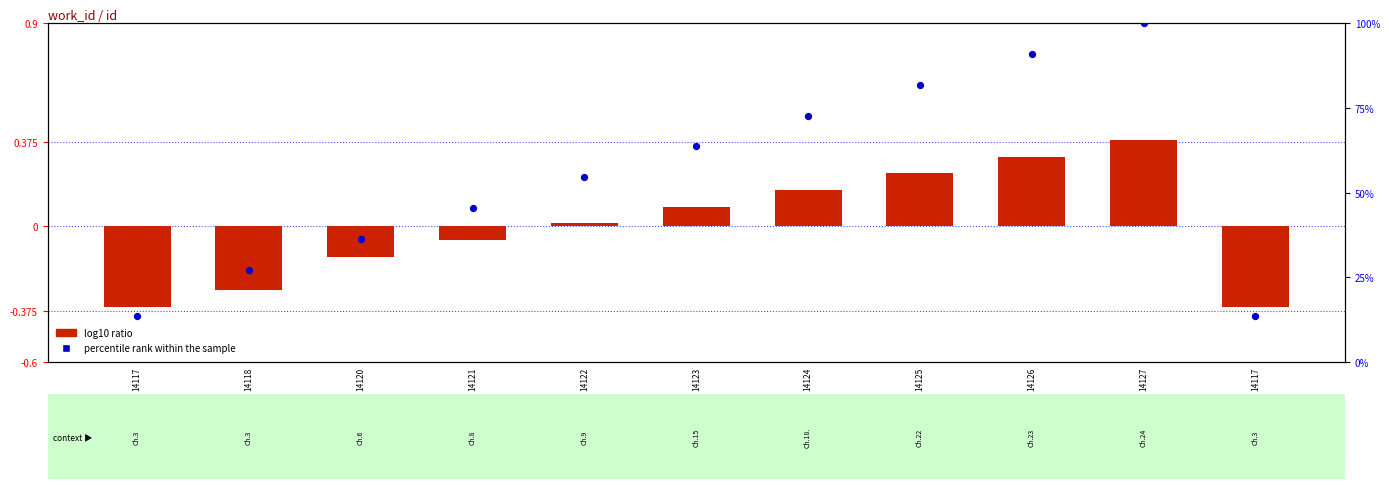

At how many categories does at least one series exceed 82?

2